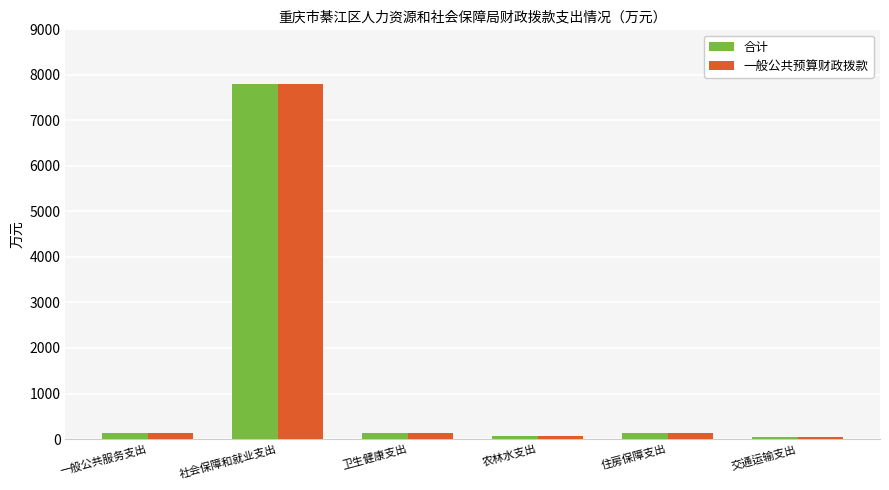

Which category has the highest value in the 合计 series?

社会保障和就业支出